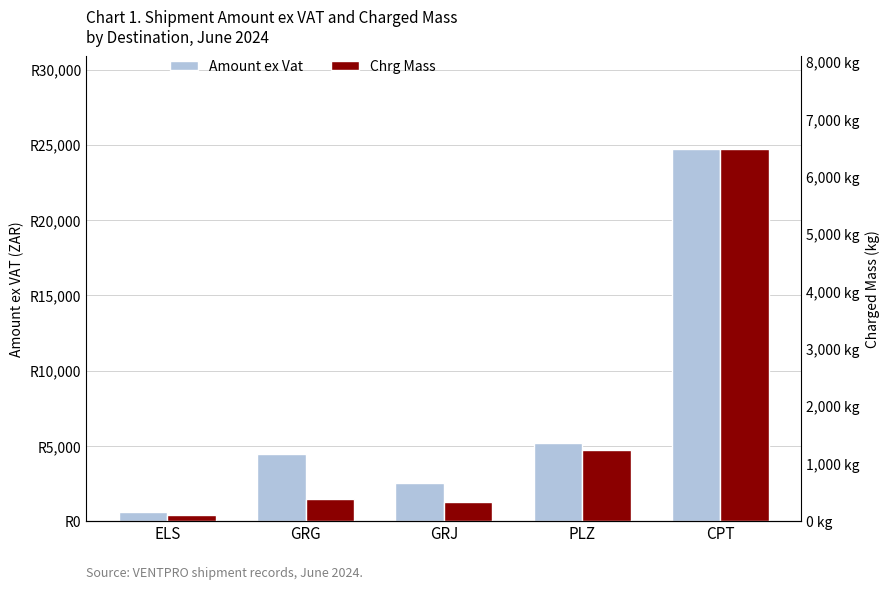

Which has a higher value, GRG or ELS?

GRG